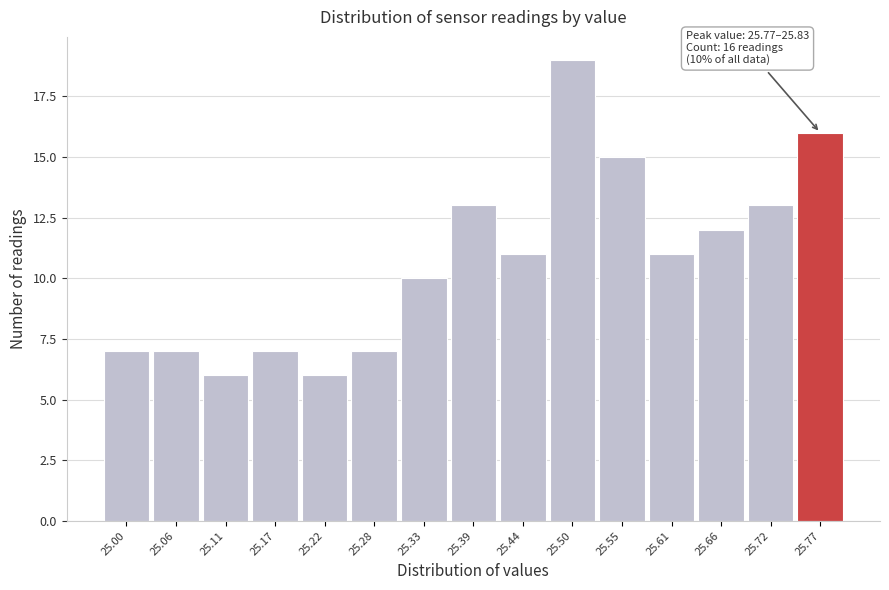

Reading right to left, transcribe all the data shown in this chart.

25.77=16	25.72=13	25.66=12	25.61=11	25.55=15	25.50=19	25.44=11	25.39=13	25.33=10	25.28=7	25.22=6	25.17=7	25.11=6	25.06=7	25.00=7